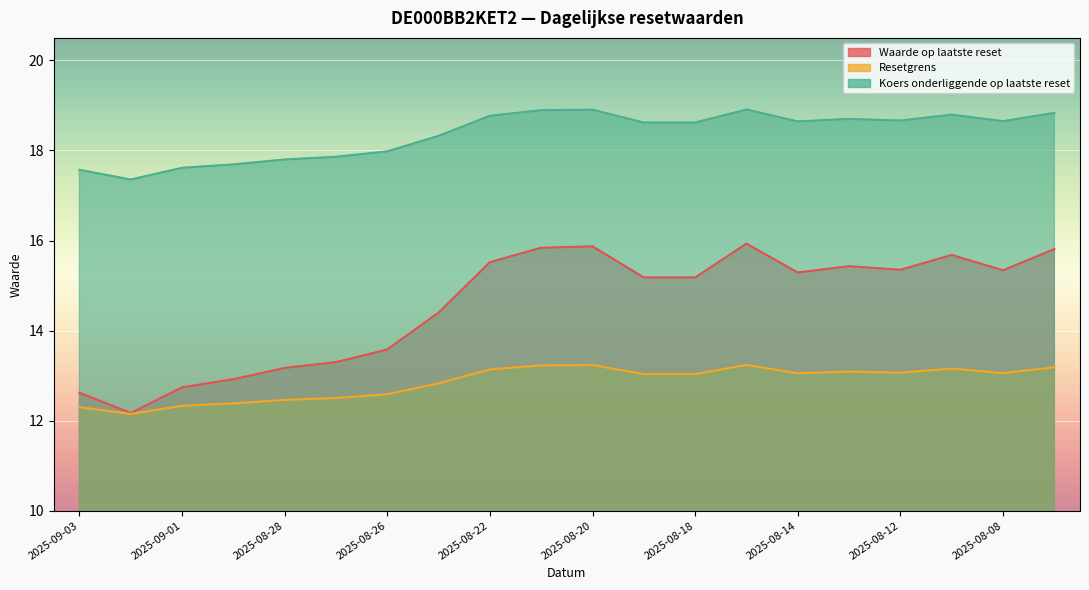

How many data points in Koers onderliggende op laatste reset are above 18?

13